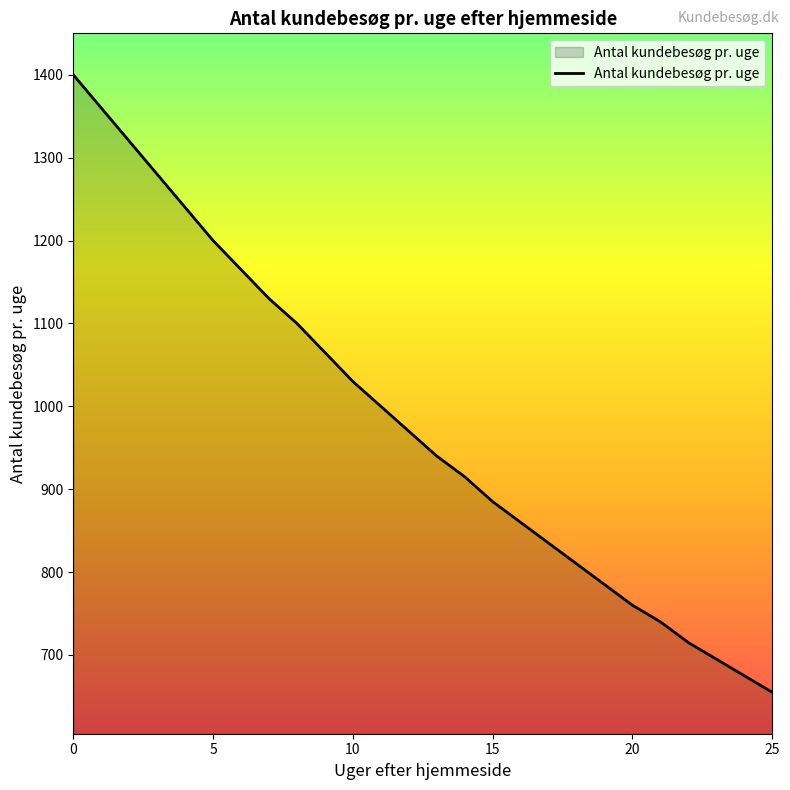

Does the chart have visible grid lines?

No